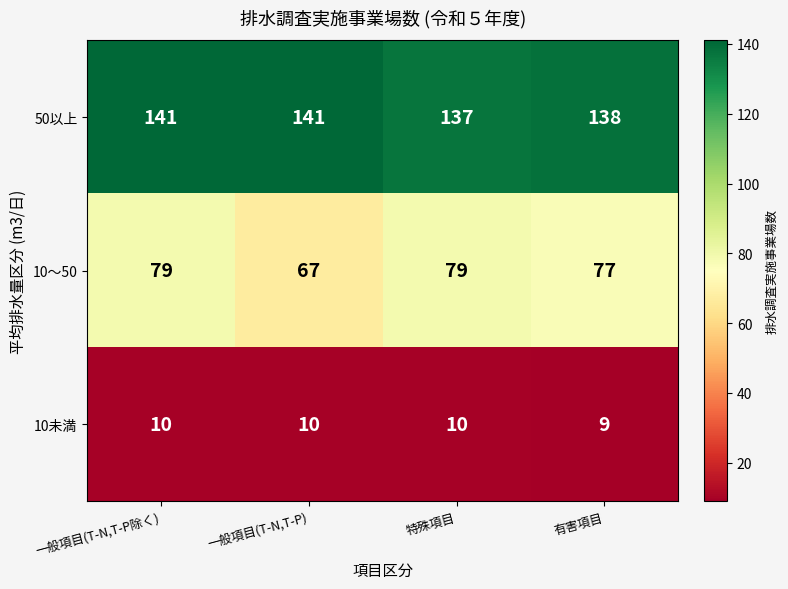

What is the sum of the 10未満 values at 特殊項目 and 一般項目(T-N,T-P除く)?

20